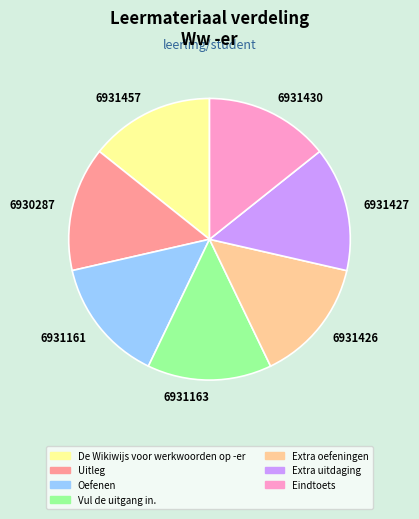

How many segments does this pie chart have?

7